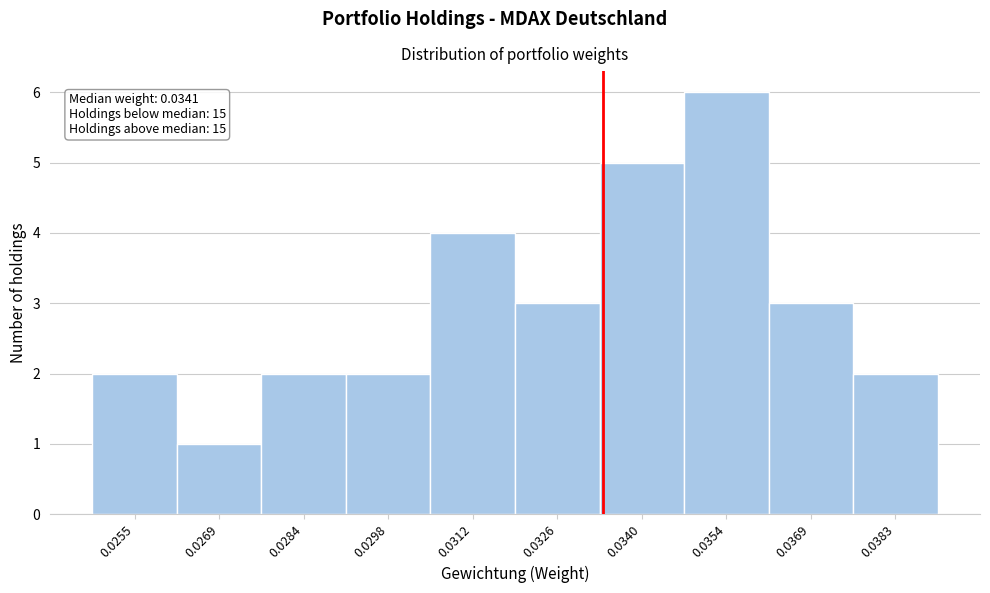

Reading left to right, extract all data points from this chart.

0.0255=2	0.0269=1	0.0284=2	0.0298=2	0.0312=4	0.0326=3	0.0340=5	0.0354=6	0.0369=3	0.0383=2